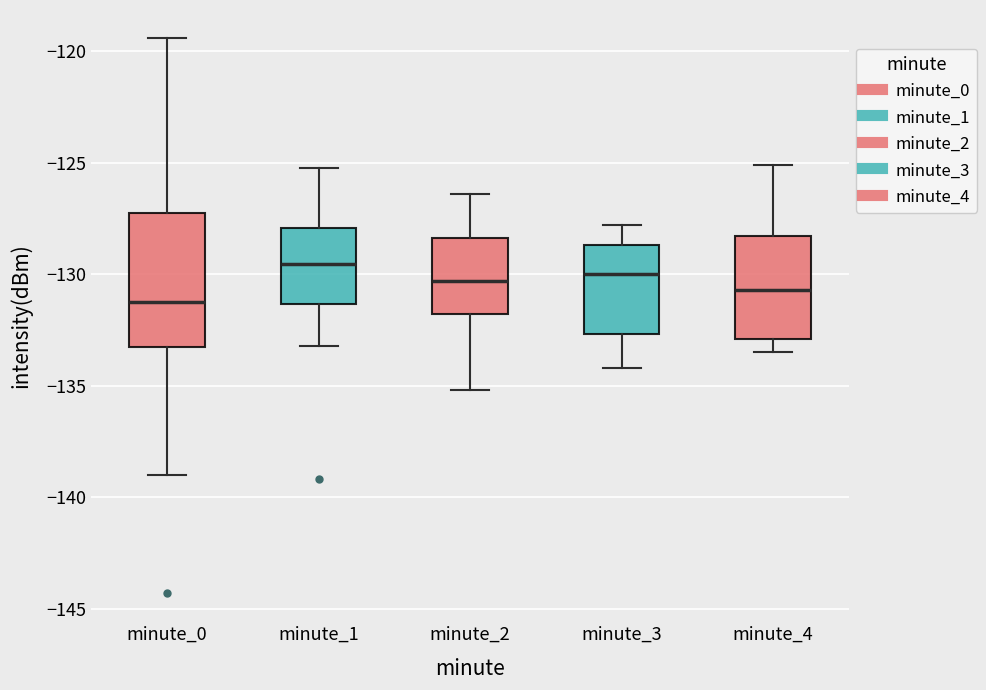

Where does the upper whisker of the box for minute_3 end on the y-axis? The values are not printed on the chart, so give them approximately, as read against the axis.

-128.0